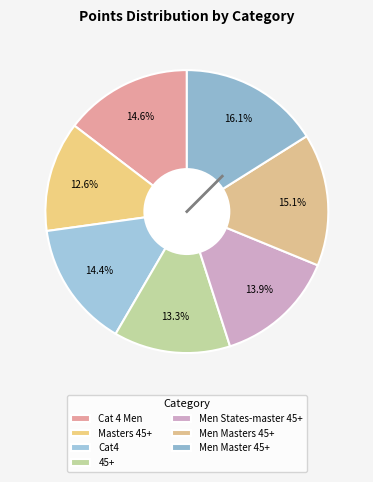

To the nearest percent, what portion does Masters 45+ represent?

13%